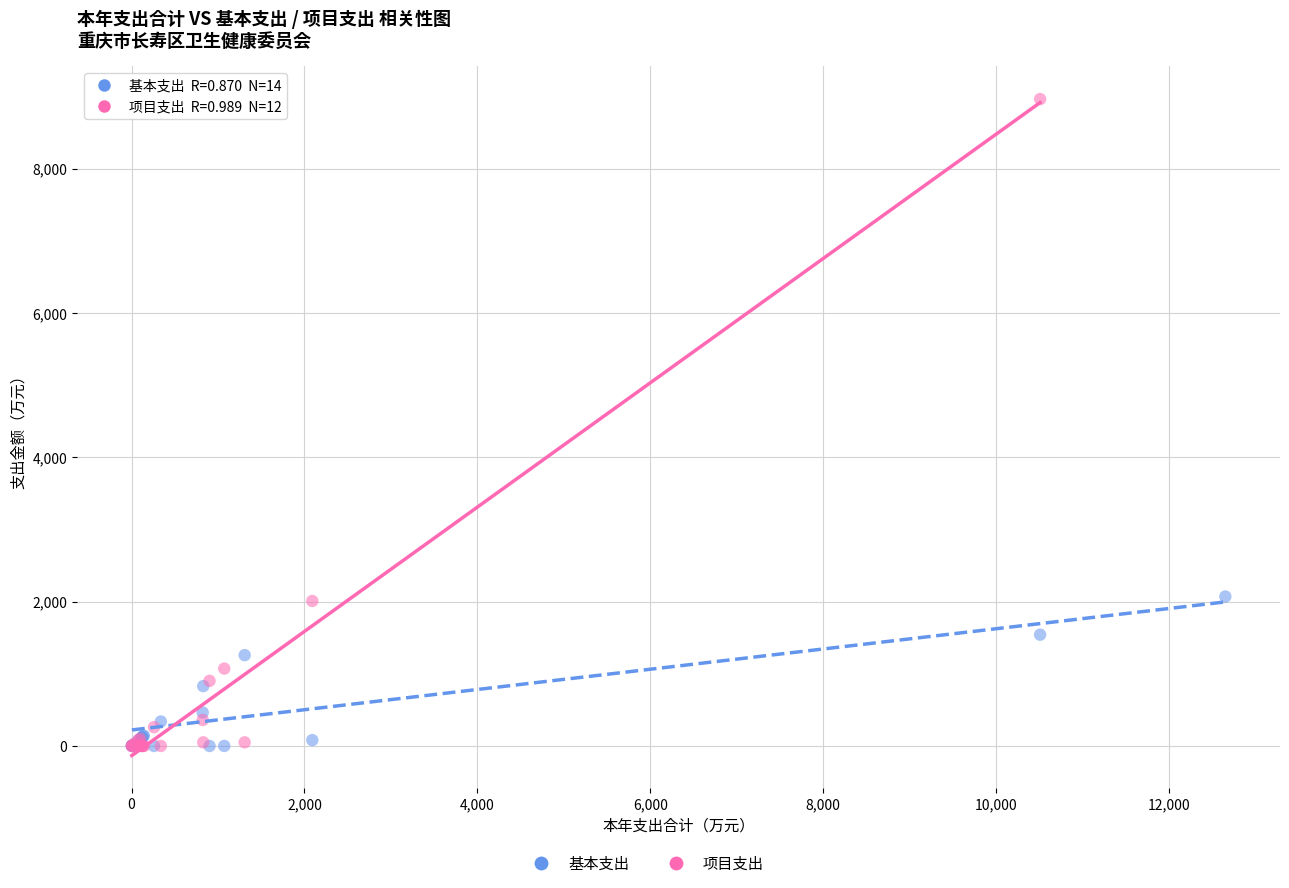

Which series contains the highest Y value?

项目支出